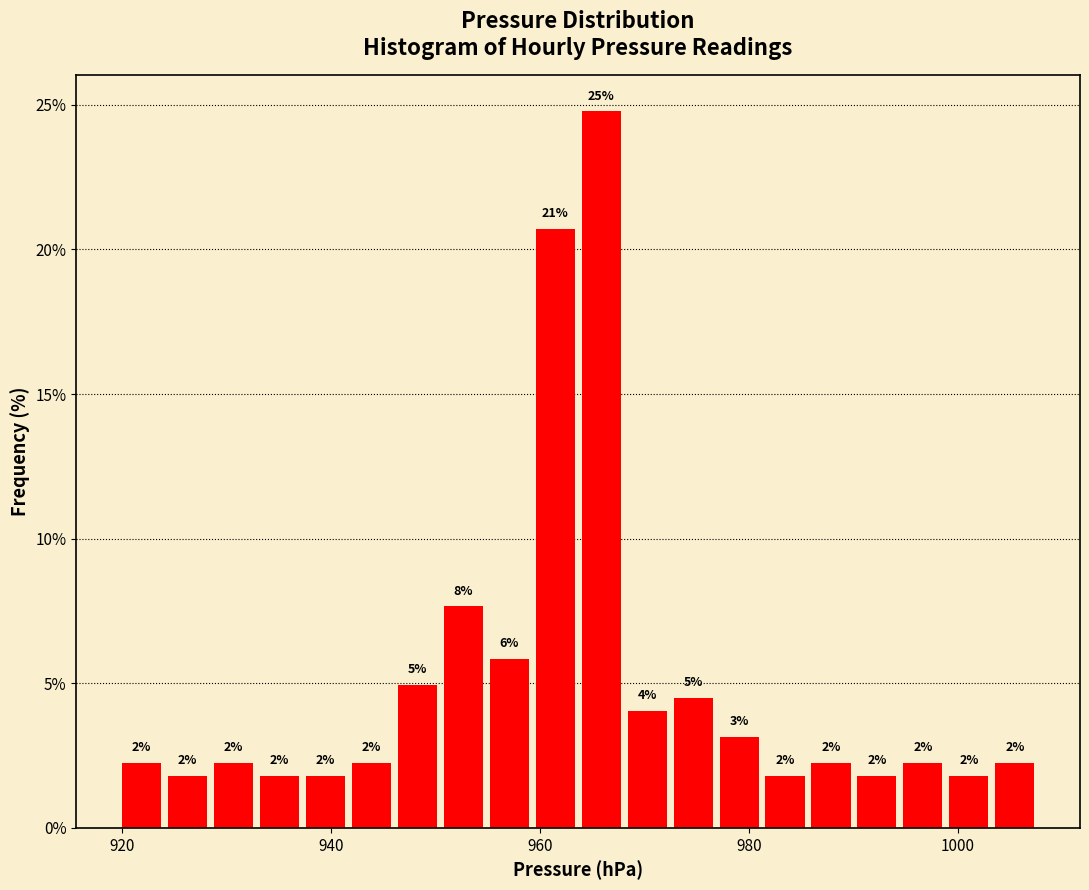

Read against the x-axis, roughly where is the centre of the tallest bar?

966